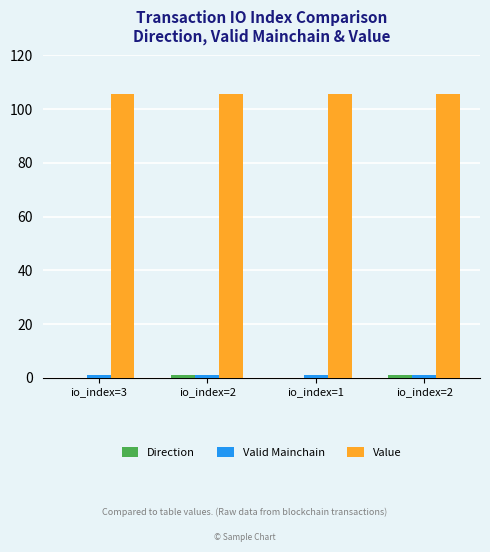

List the labels in order of Value value, smallest first.

io_index=3, io_index=2, io_index=1, io_index=2